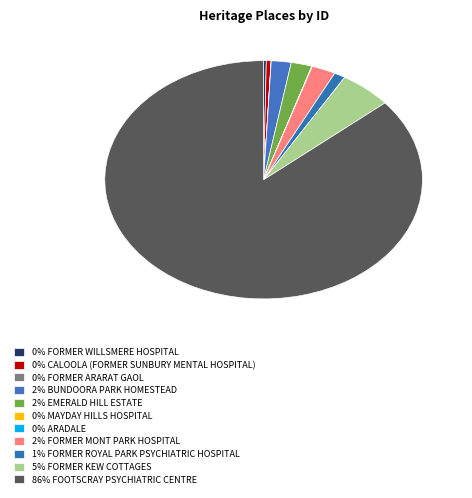

How many slices are in this pie chart?

11